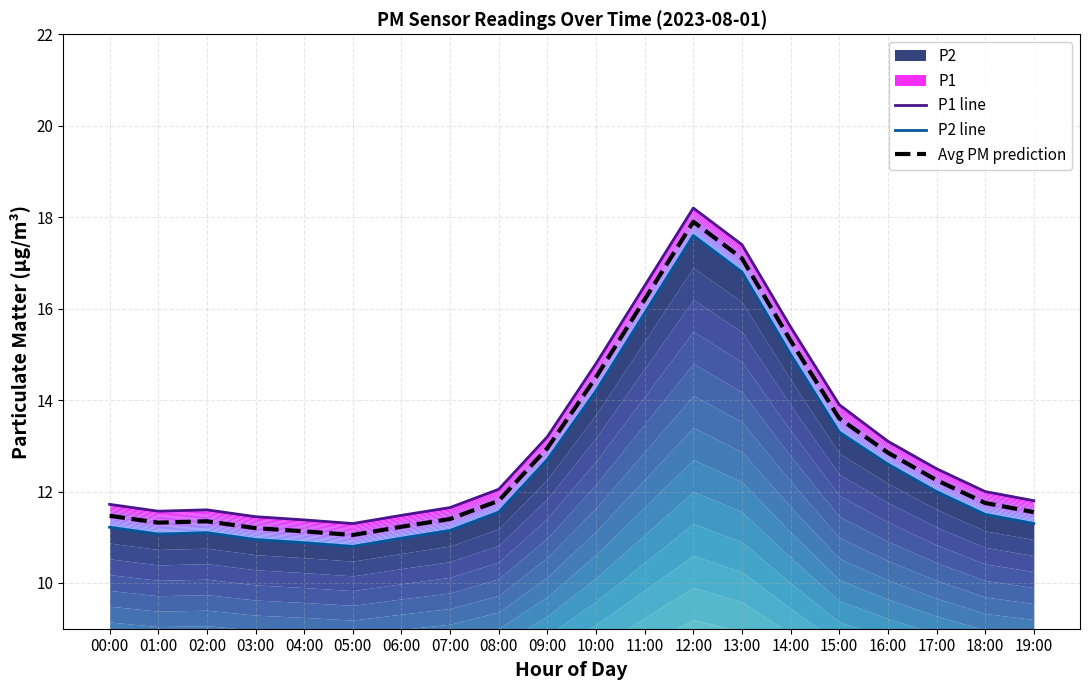

True or false: Avg PM prediction has a value of 17.4 at 06:00.

False